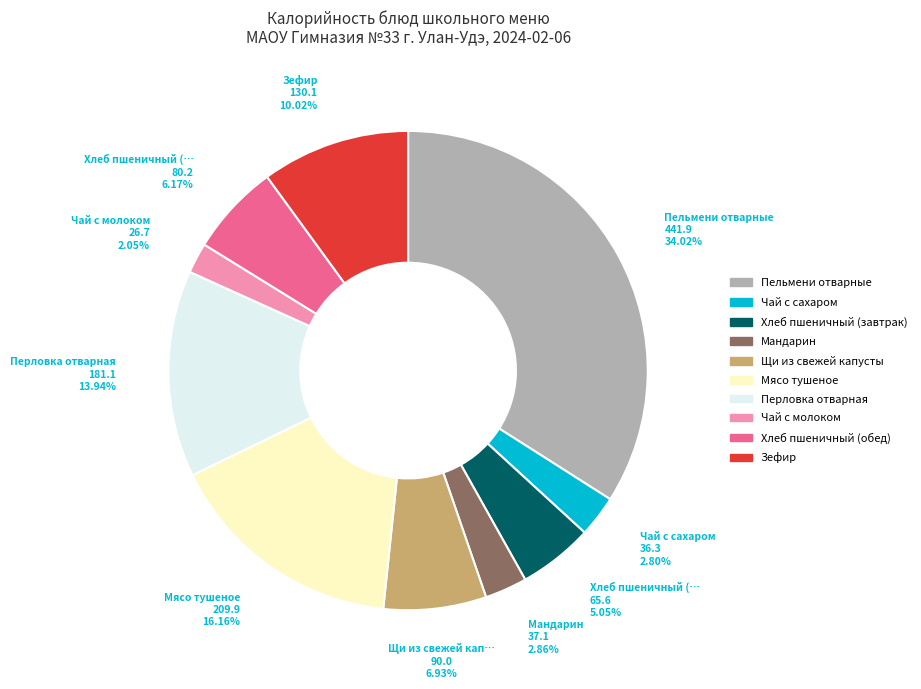

Does any single category account for the majority?

No